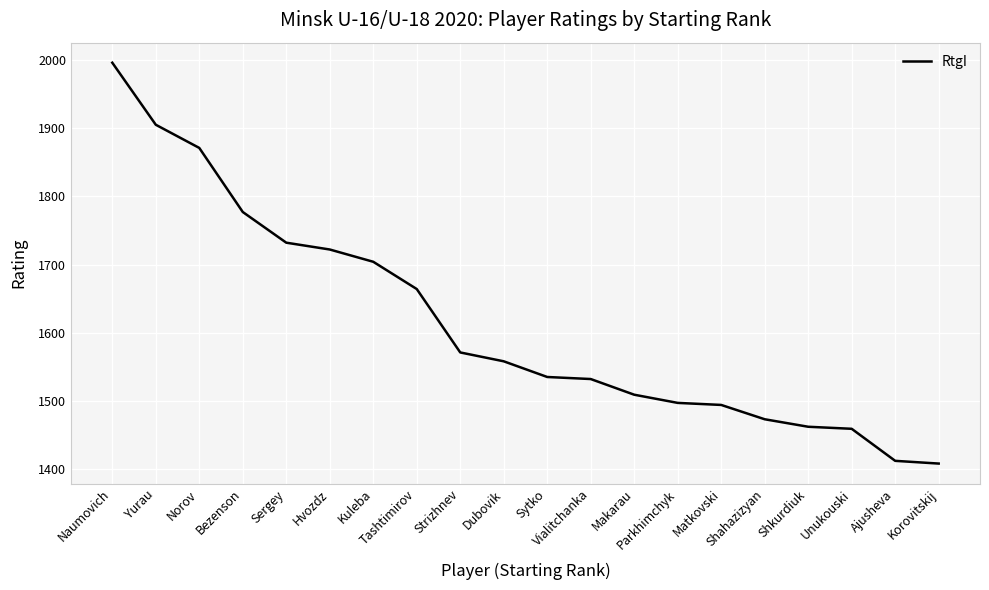

How many lines are shown in the chart?

1